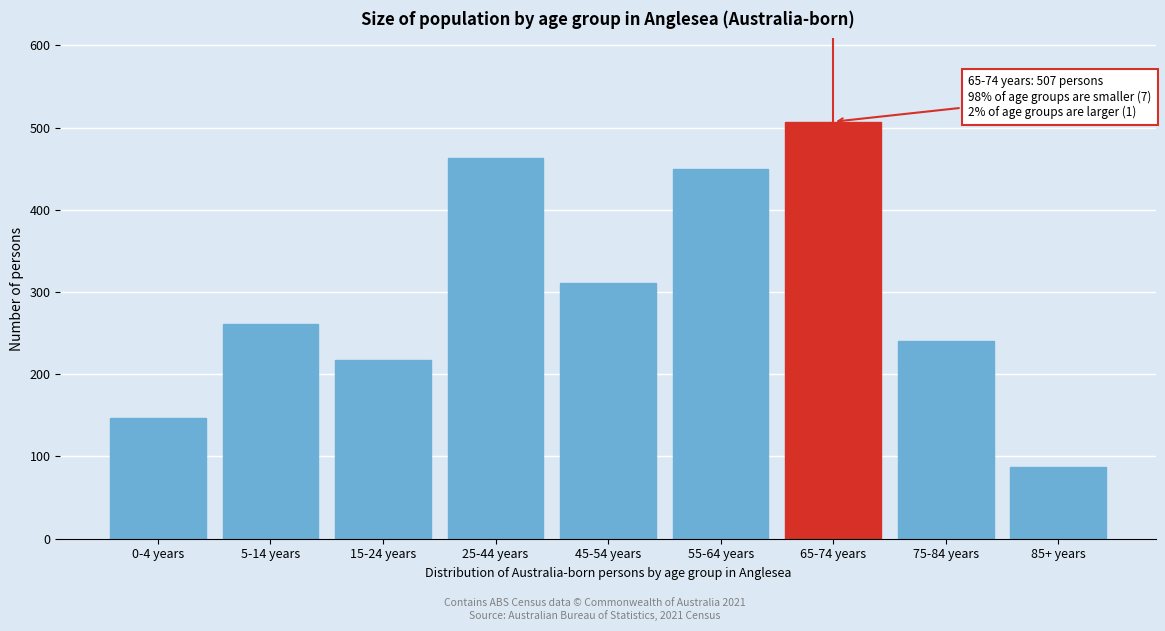

Reading left to right, list all the values displayed in this chart.

147	261	217	463	311	449	507	241	87